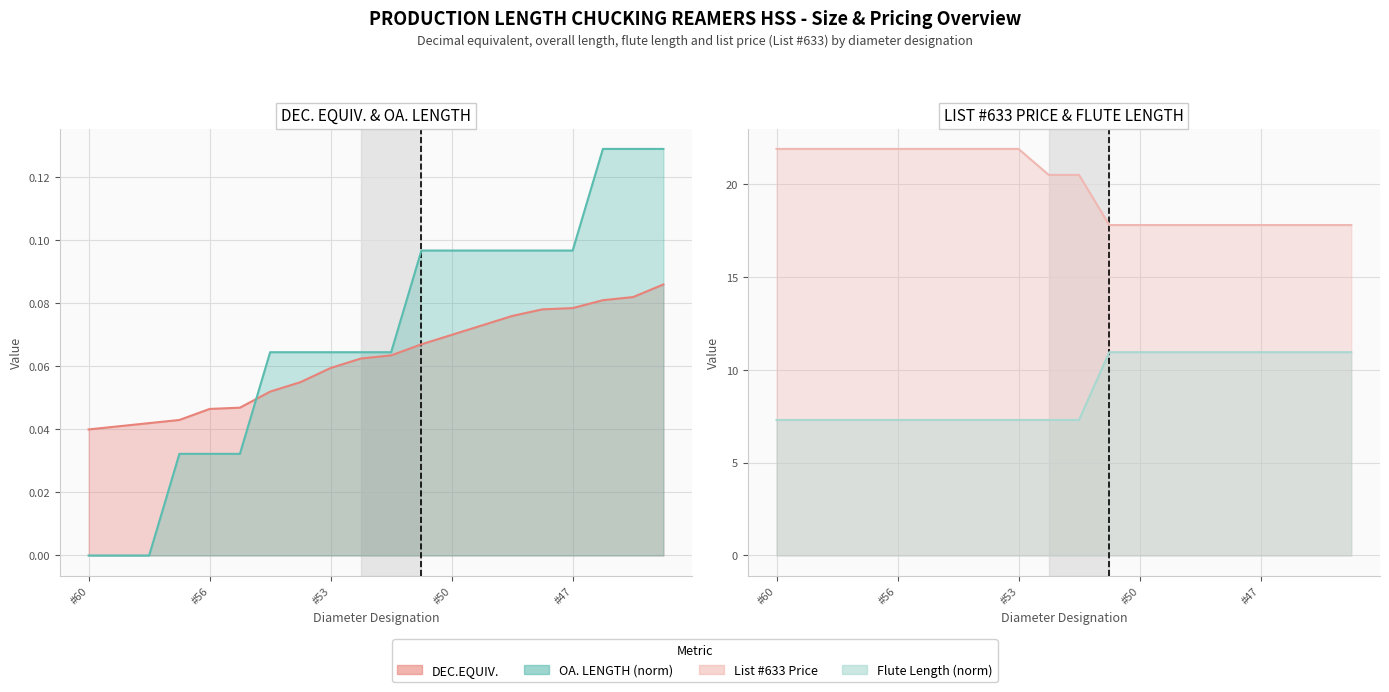

The List 633 Price series shows 7.2 at #52. True or false?

False